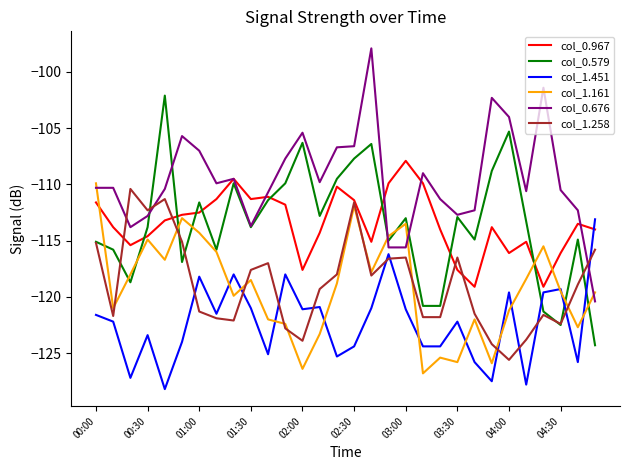

True or false: col_0.676 has more than 2 interior local peaks.

True